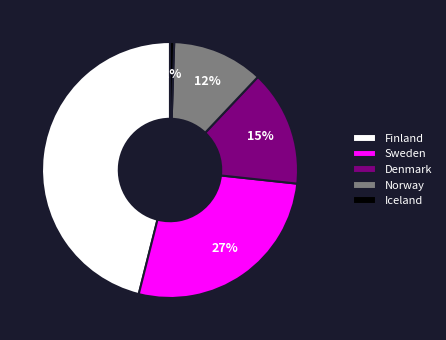

To the nearest percent, what is the difference between the Norway and Denmark slice percentages?

3%